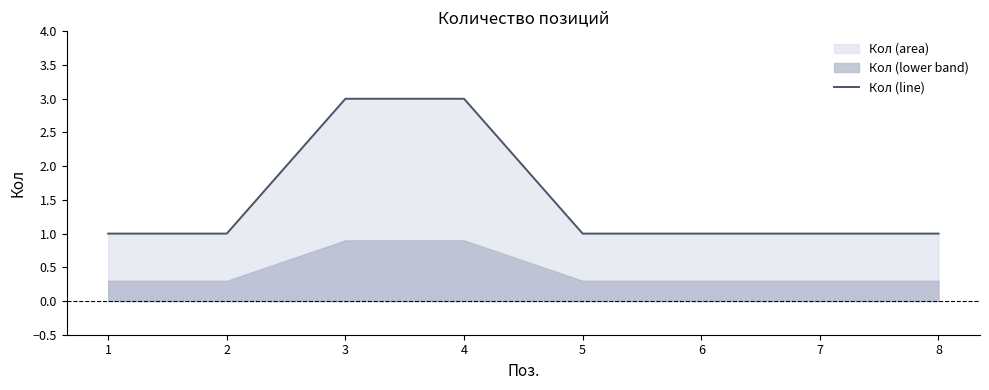

The Кол (line) series shows 1 at 1. True or false?

True